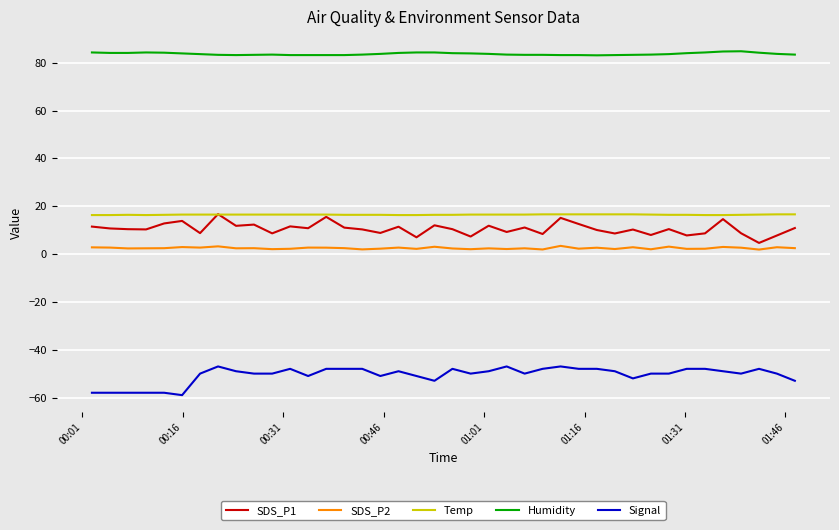

What is the greatest value displayed?

84.8